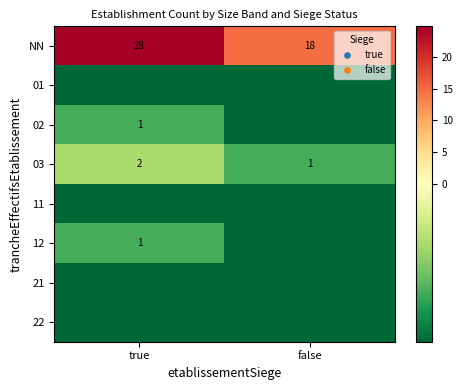

At which category is the sum across all series the highest?

true